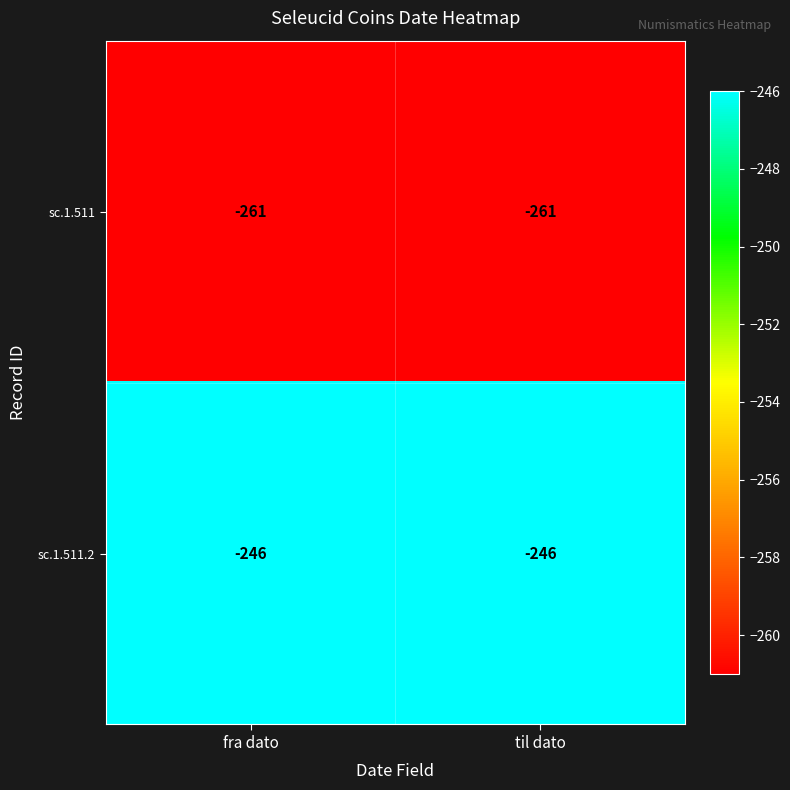

List the series in order of their peak value, highest first.

sc.1.511.2, sc.1.511